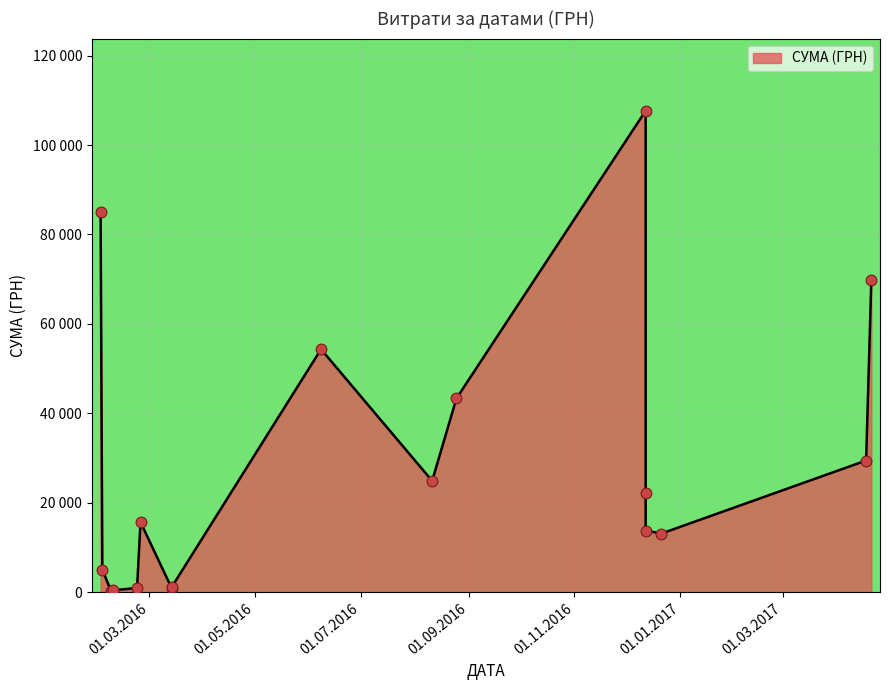

What is the change in value from 21.04.2017 to 08.02.2016?

-69557.6